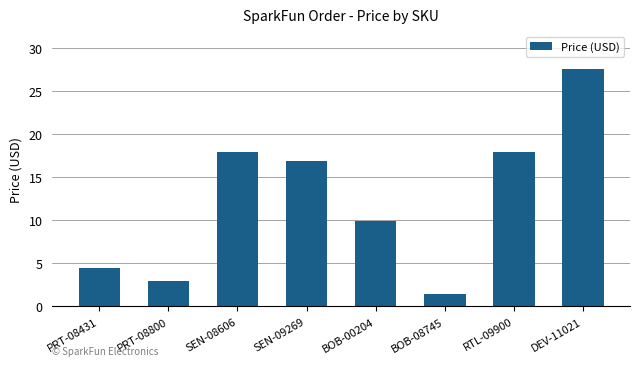

The value at RTL-09900 is 17.9. True or false?

True